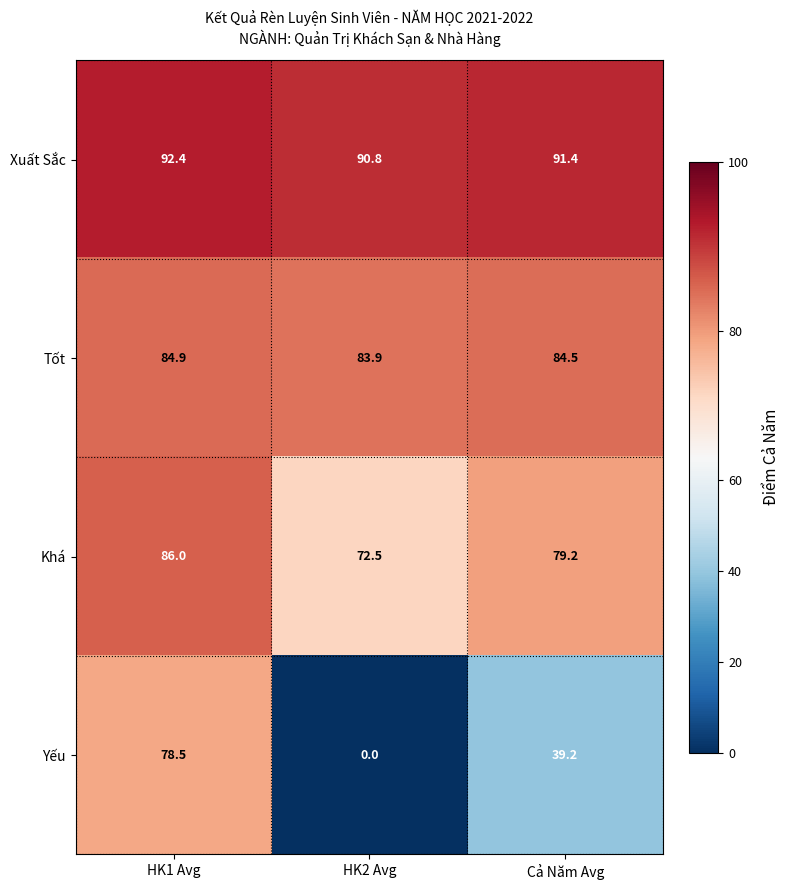

Count the number of data series in this chart.

4